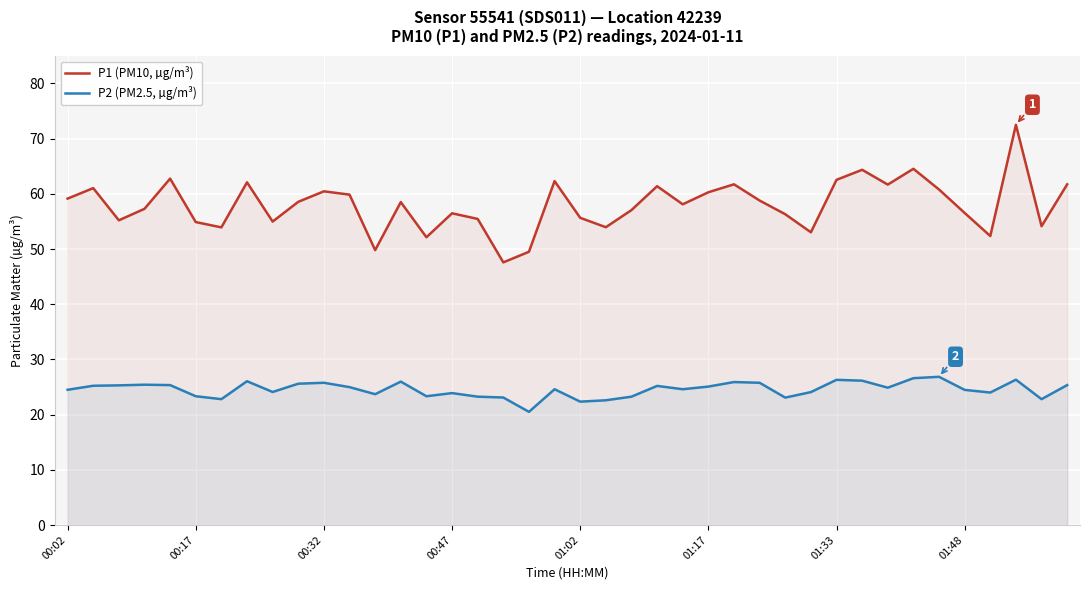

Is the value of P2 (PM2.5, µg/m³) at 31 greater than the value of P1 (PM10, µg/m³) at 38?

No